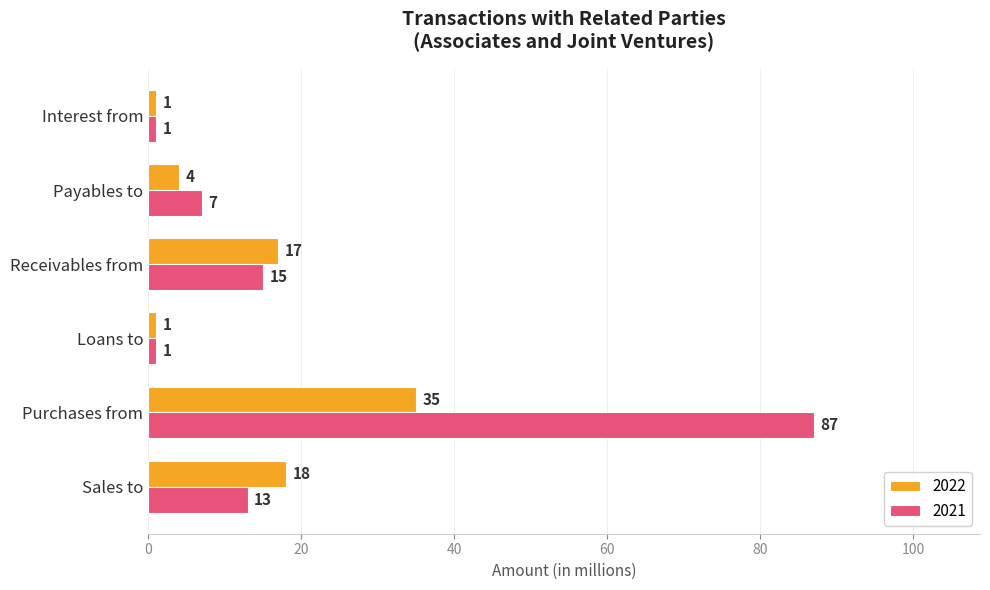

What is the total value across all series at Interest from?

2